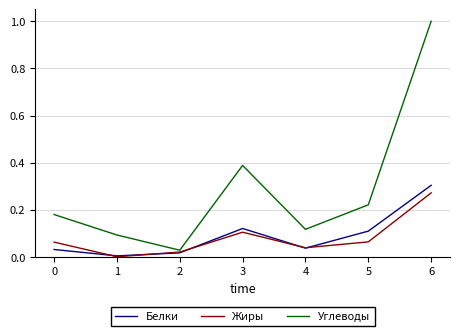

At 5, list the series in order from largest to smallest.

Углеводы, Белки, Жиры